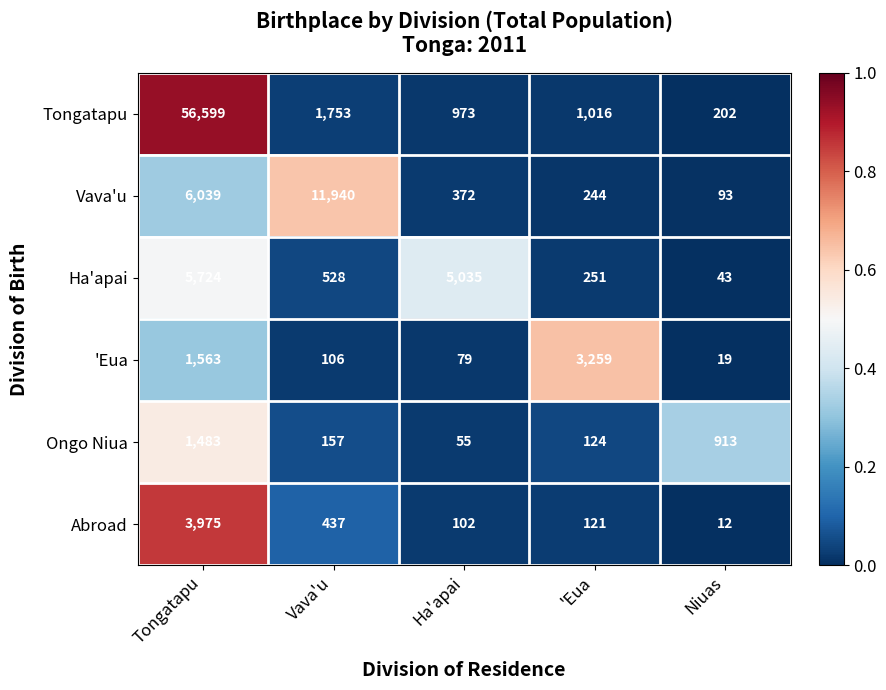

At Ha'apai, list the series in order from smallest to largest.

Ongo Niua, 'Eua, Abroad, Vava'u, Tongatapu, Ha'apai